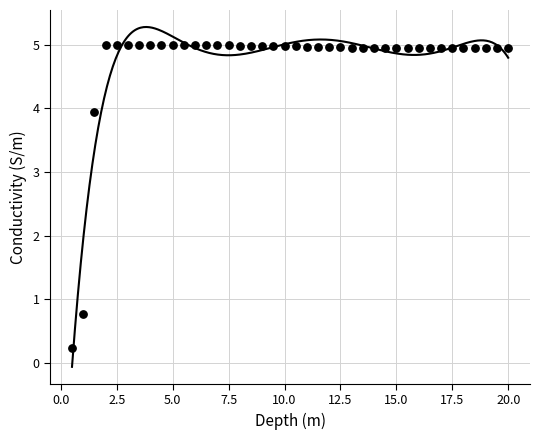

What Y value in the scatter plot is closest to 2?

0.8